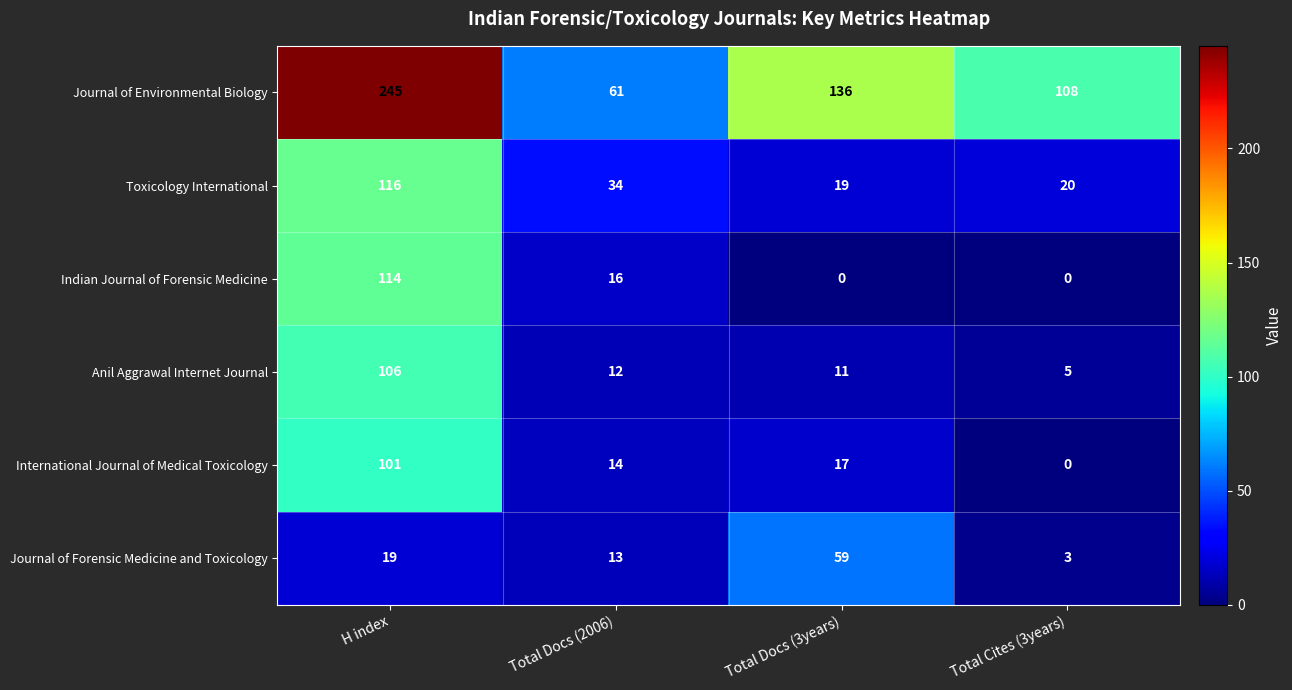

The Journal of Environmental Biology series shows 101 at Total Docs (2006). True or false?

False